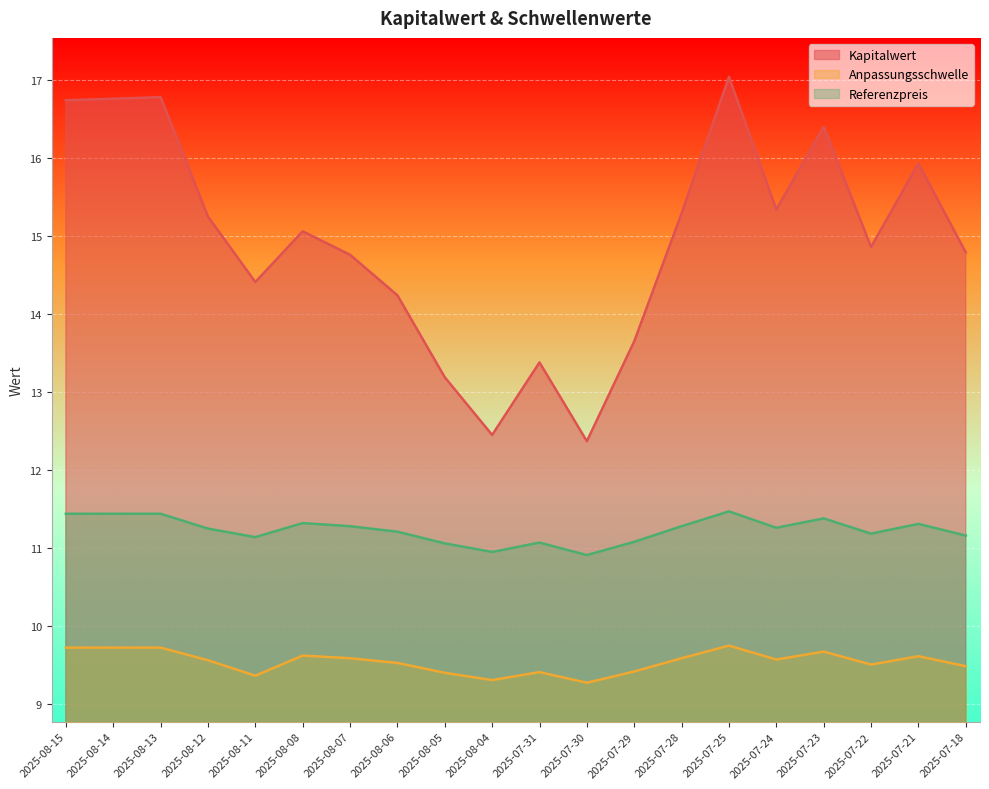

True or false: Kapitalwert and Referenzpreis intersect in this chart.

False